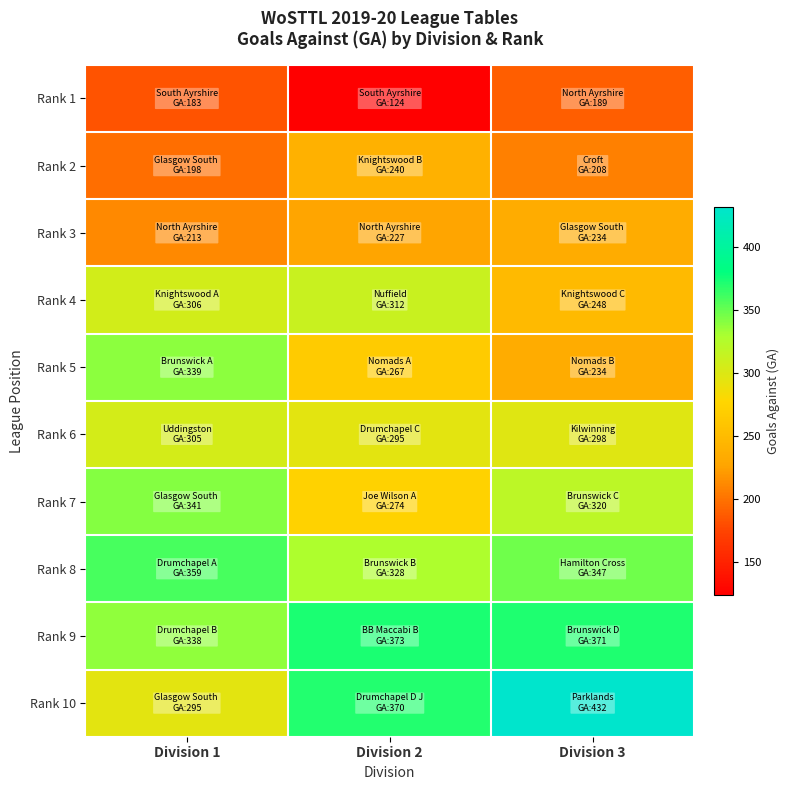

Reading left to right, what are all the values shown in this chart?

Rank 1: Division 1=183	Division 2=124	Division 3=189
Rank 2: Division 1=198	Division 2=240	Division 3=208
Rank 3: Division 1=213	Division 2=227	Division 3=234
Rank 4: Division 1=306	Division 2=312	Division 3=248
Rank 5: Division 1=339	Division 2=267	Division 3=234
Rank 6: Division 1=305	Division 2=295	Division 3=298
Rank 7: Division 1=341	Division 2=274	Division 3=320
Rank 8: Division 1=359	Division 2=328	Division 3=347
Rank 9: Division 1=338	Division 2=373	Division 3=371
Rank 10: Division 1=295	Division 2=370	Division 3=432